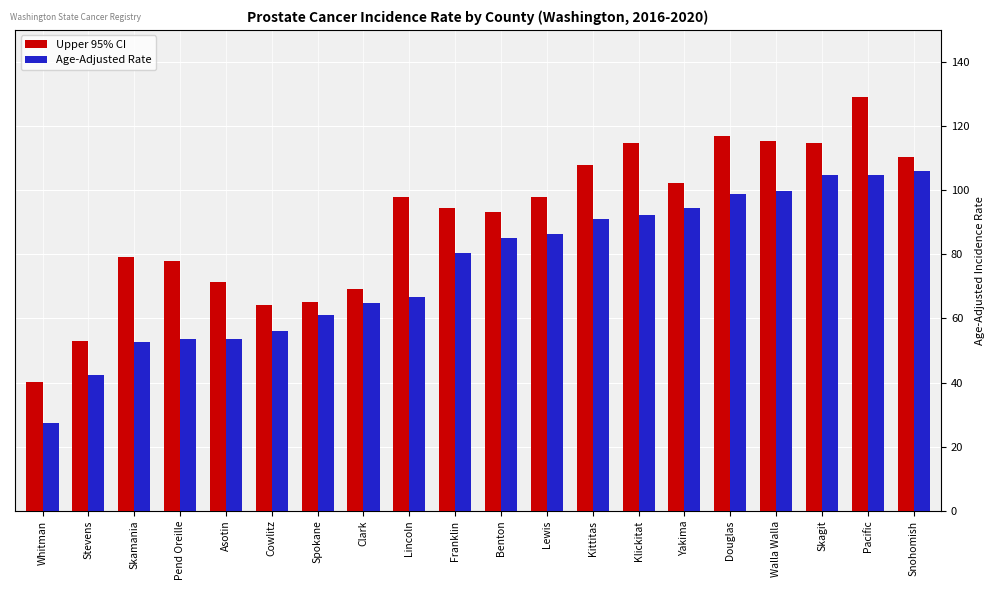

What is the sum of all Upper 95% CI values?

1815.0